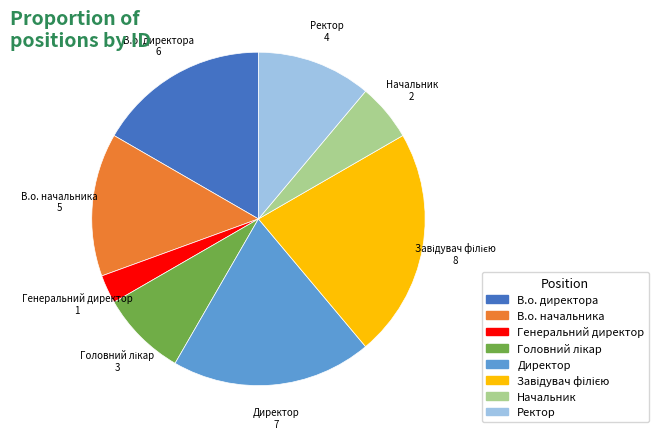

Which category has the smallest portion of the pie?

Генеральний директор